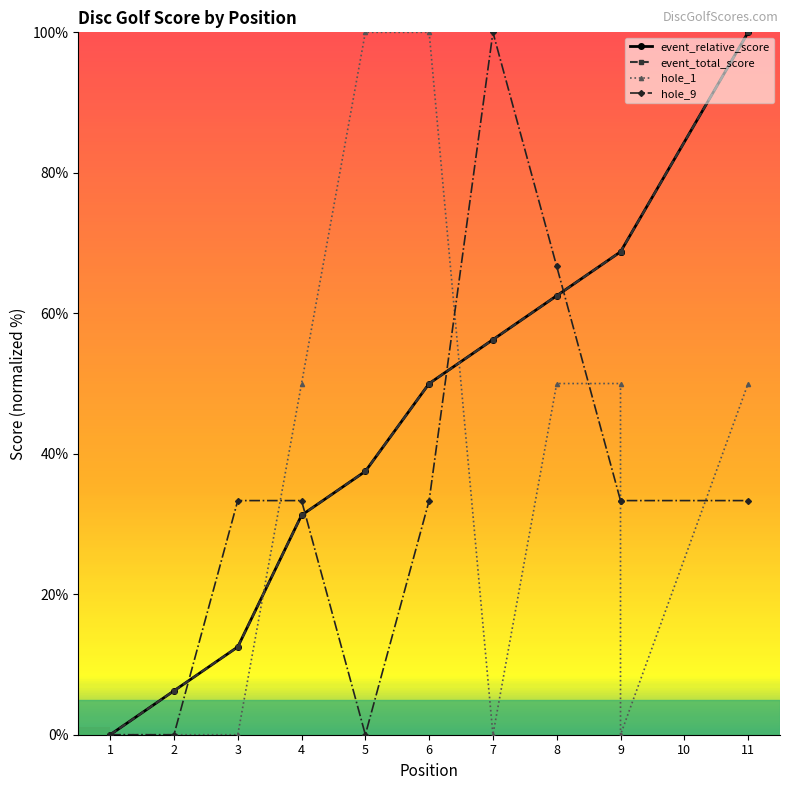

At which category is the sum across all series the highest?

11